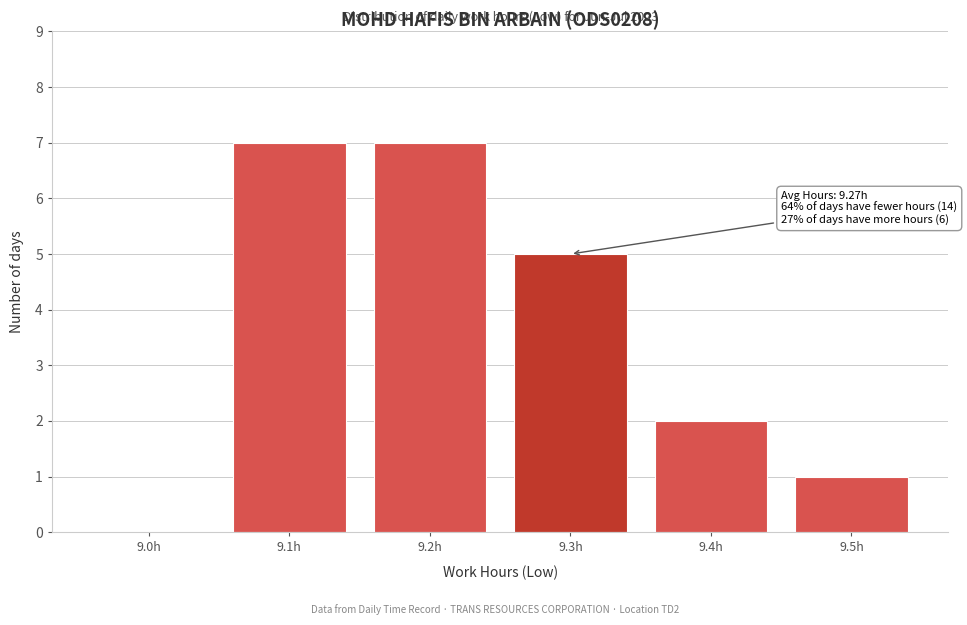

Reading right to left, list all the values displayed in this chart.

9.5h=1	9.4h=2	9.3h=5	9.2h=7	9.1h=7	9.0h=0